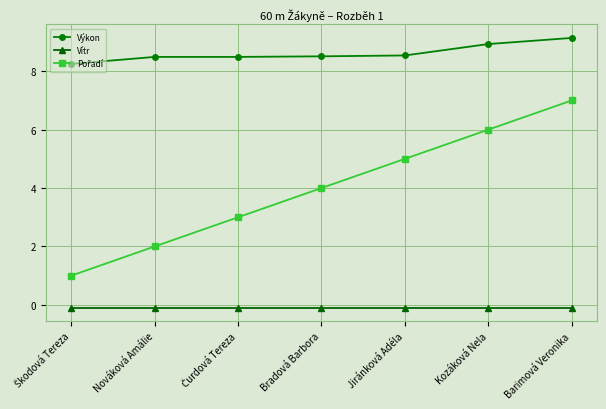

True or false: Výkon and Vítr cross at least once.

False